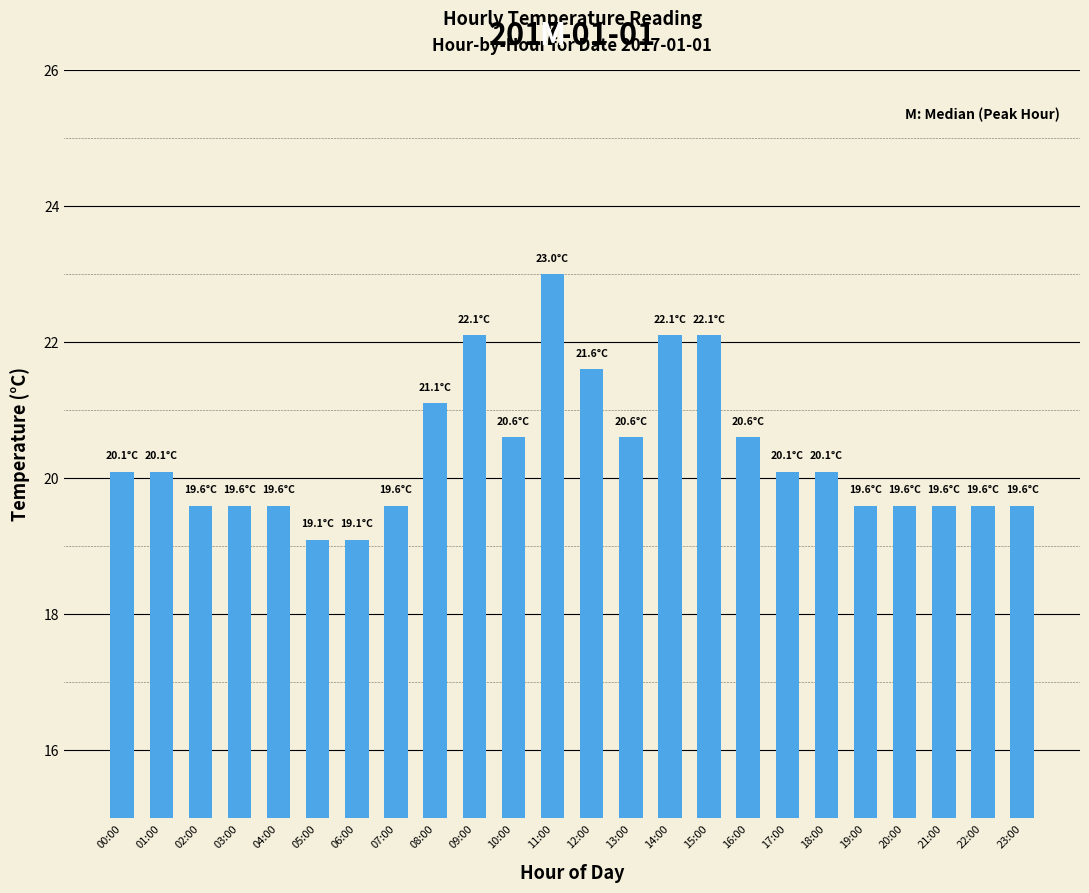

True or false: the data shows 12.1 at 08:00.

False